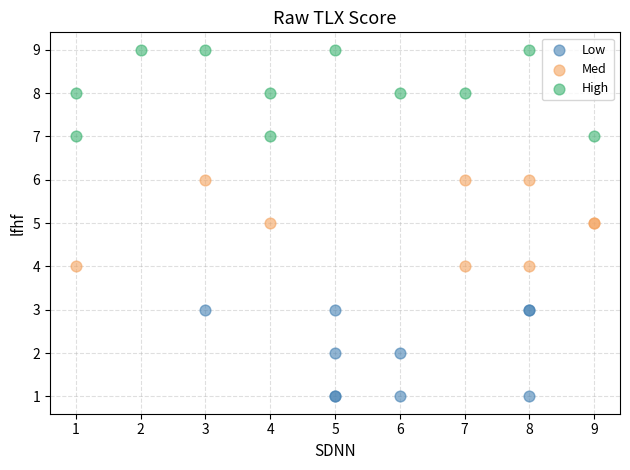

What are all the series names shown in the legend?

Low, Med, High